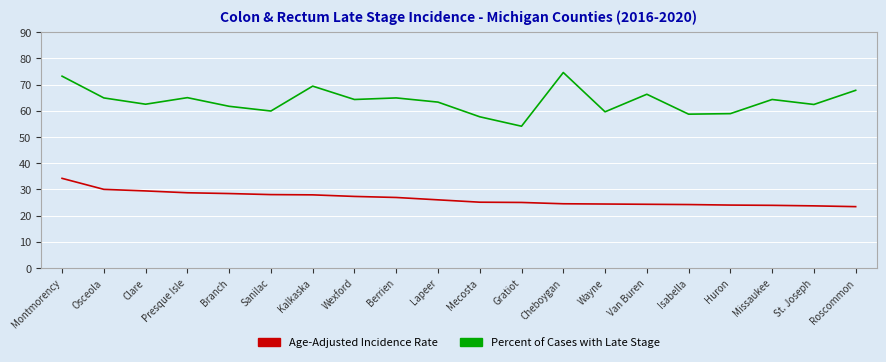

Does the chart have visible grid lines?

Yes